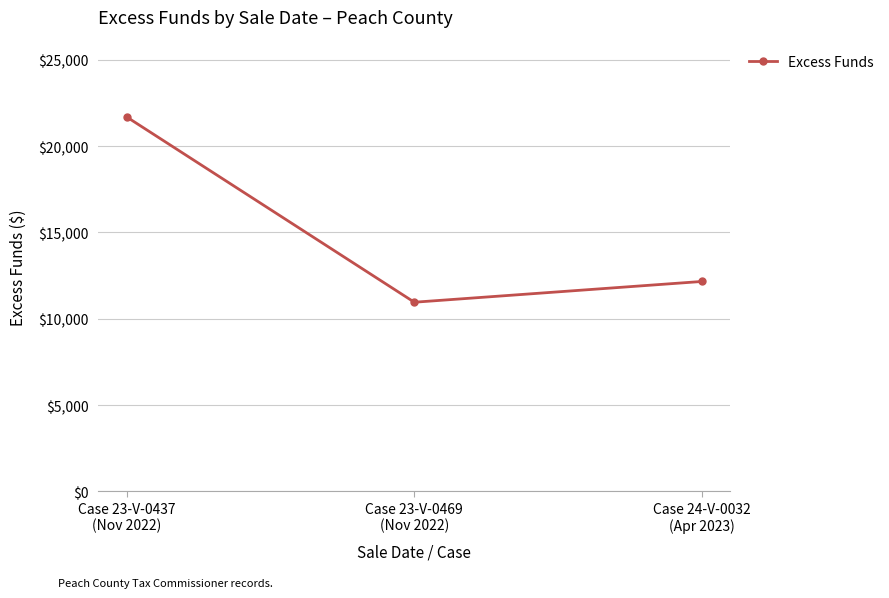

What is the label of the 1st point from the left?

Case 23-V-0437
(Nov 2022)